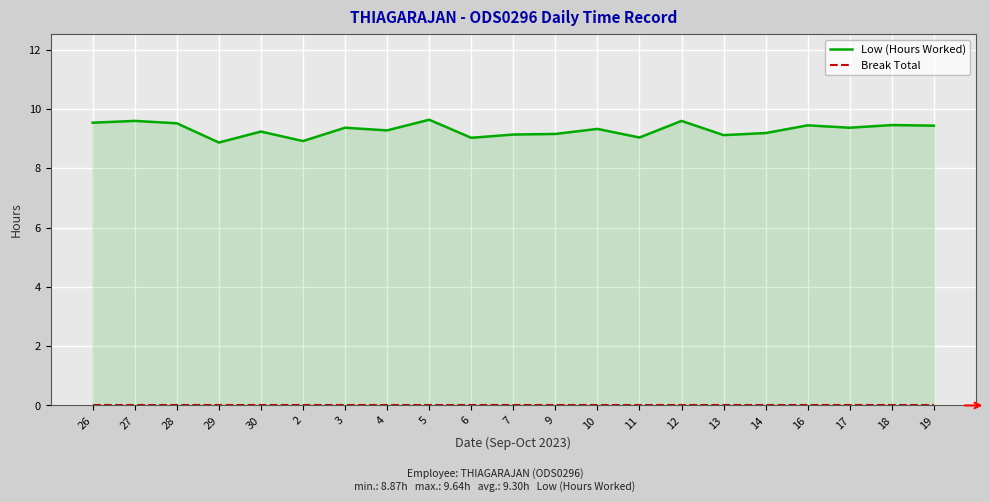

True or false: Low (Hours Worked) has a value of 16.3 at 16.

False